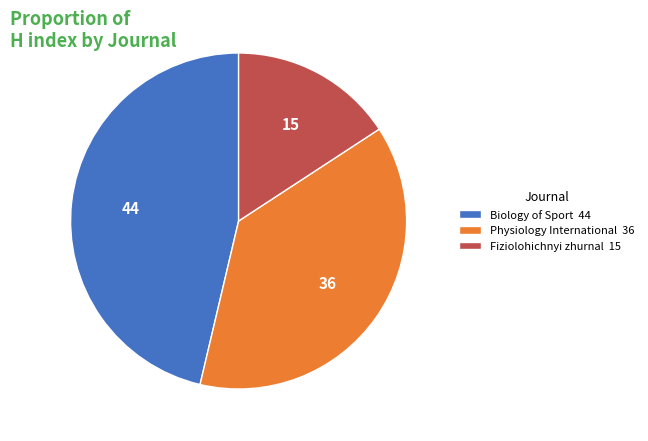

Do Physiology International 36 and Fiziolohichnyi zhurnal 15 together represent more than half of the pie?

Yes